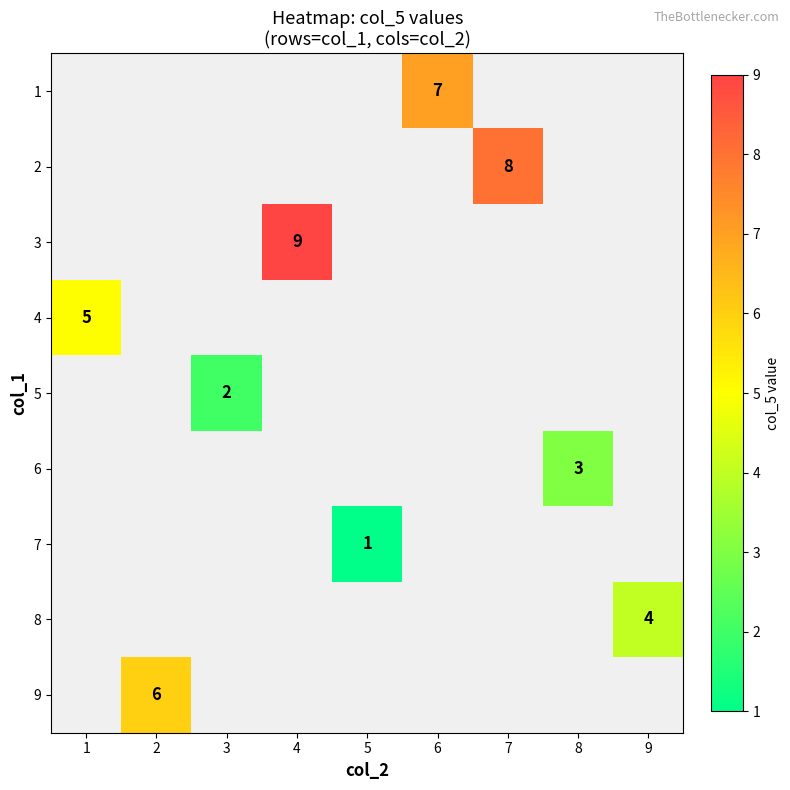

Which has a higher value, 6 or 4?

4